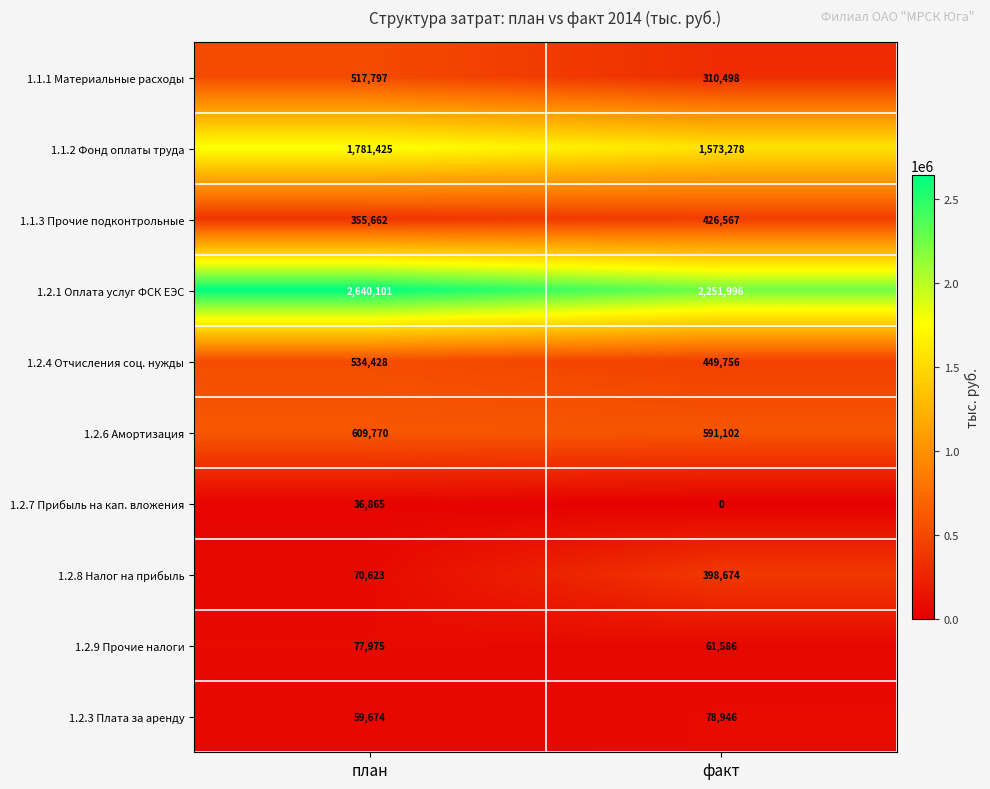

True or false: 1.2.1 Оплата услуг ФСК ЕЭС has a value of 2251996 at факт.

True